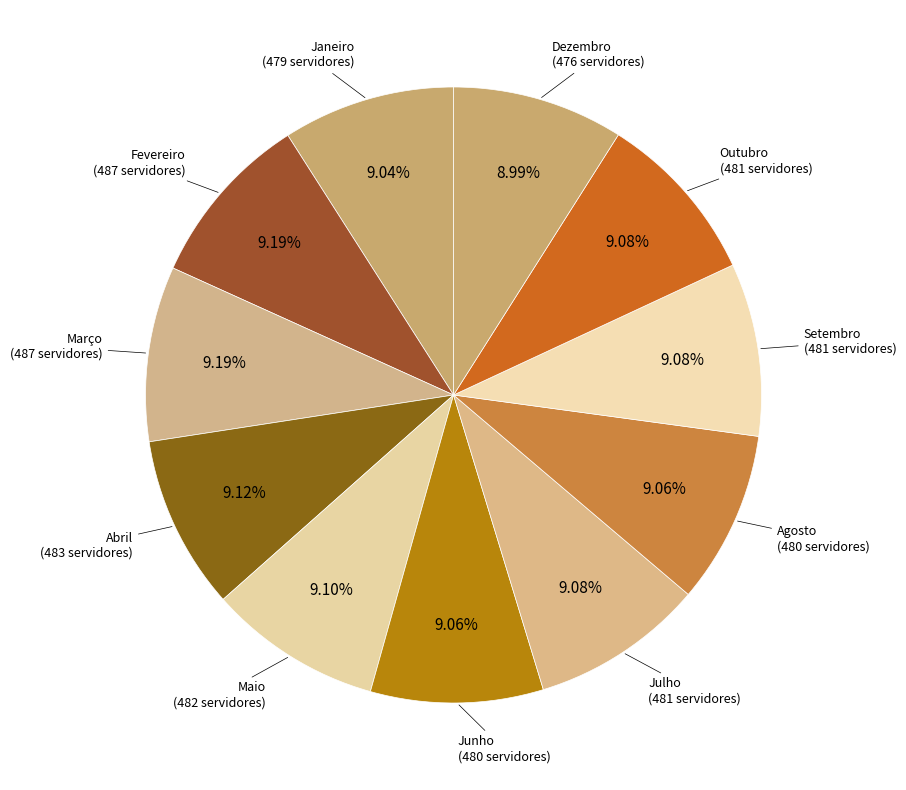

Rank the categories by value from lowest to highest.

Dezembro, Janeiro, Junho, Agosto, Julho, Setembro, Outubro, Maio, Abril, Fevereiro, Março